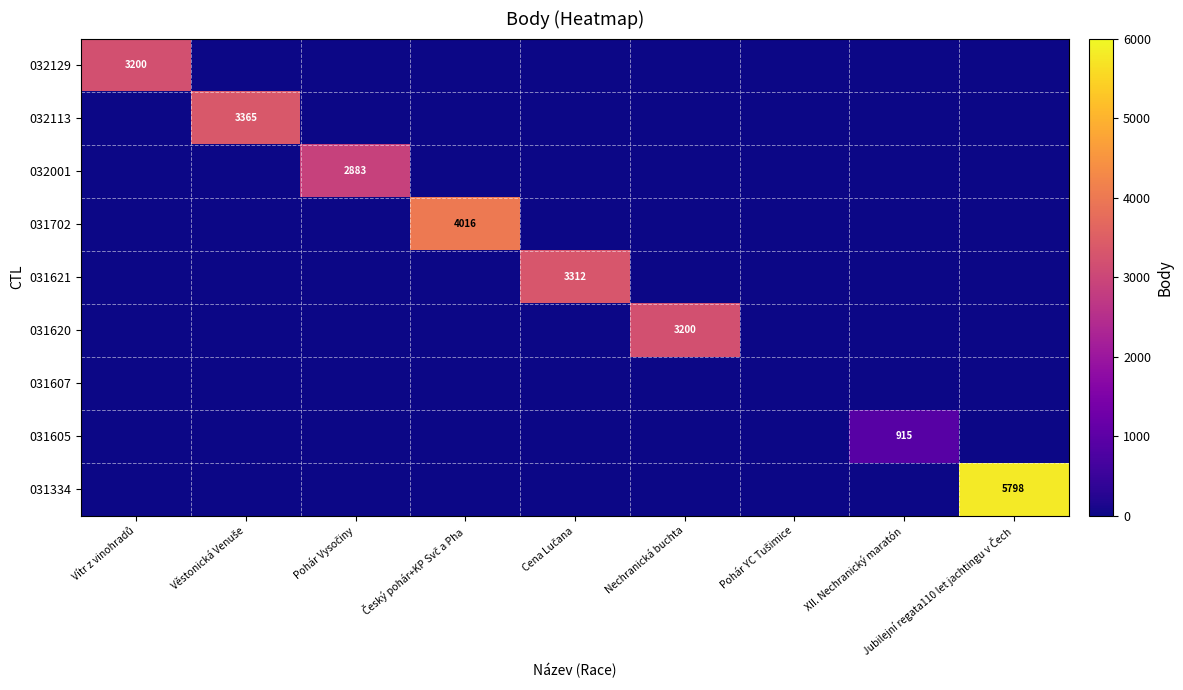

What is the difference between the maximum and second lowest values in the 032129 series?

3200